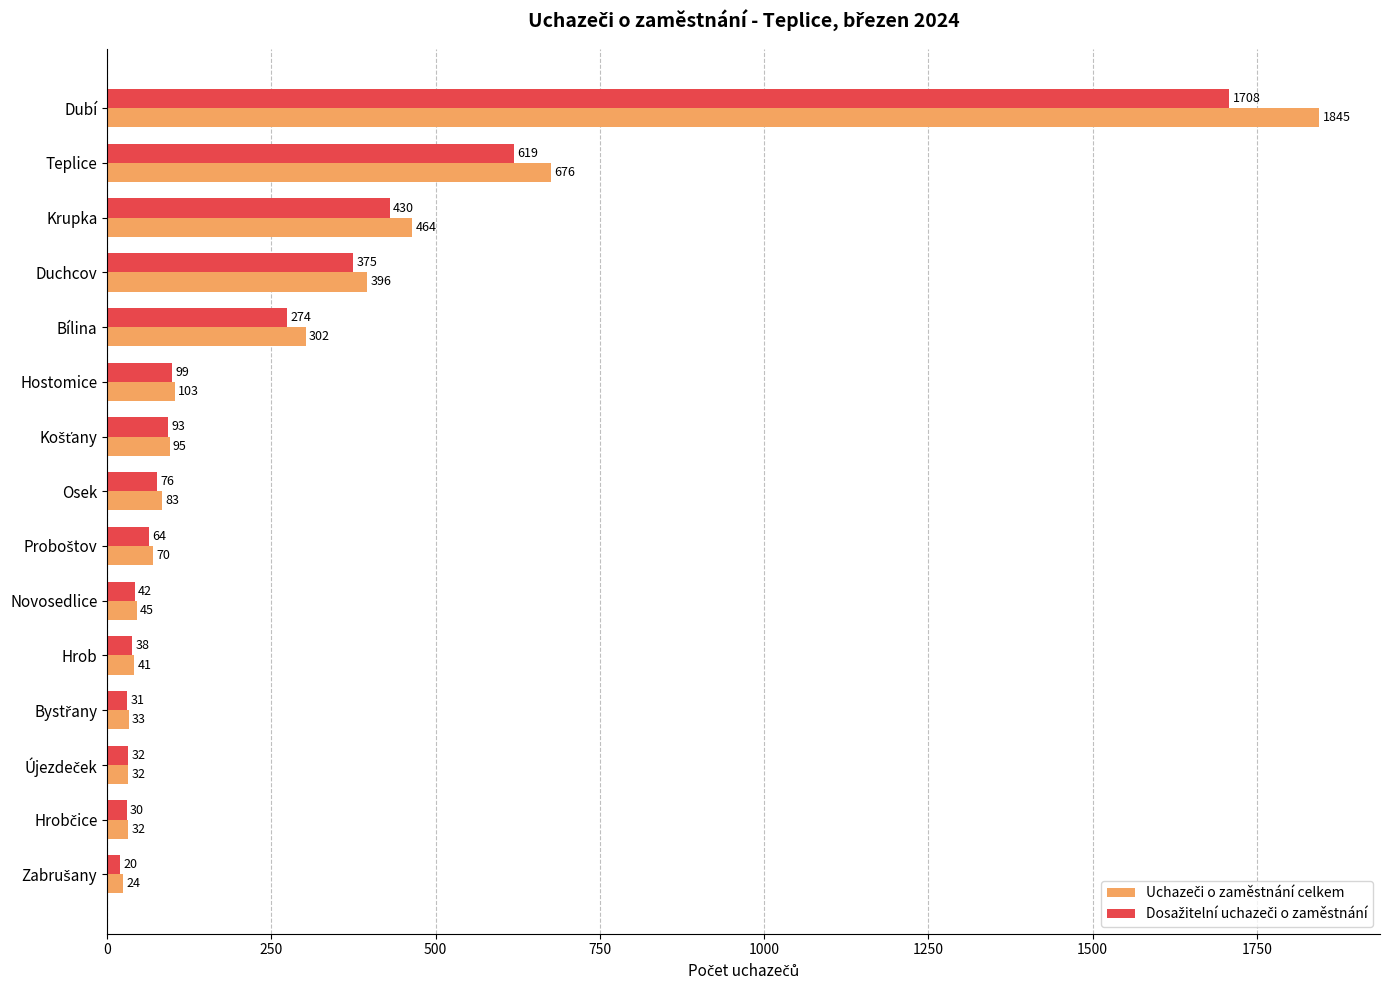

What is the spread (max minus min) of values at Teplice?

57